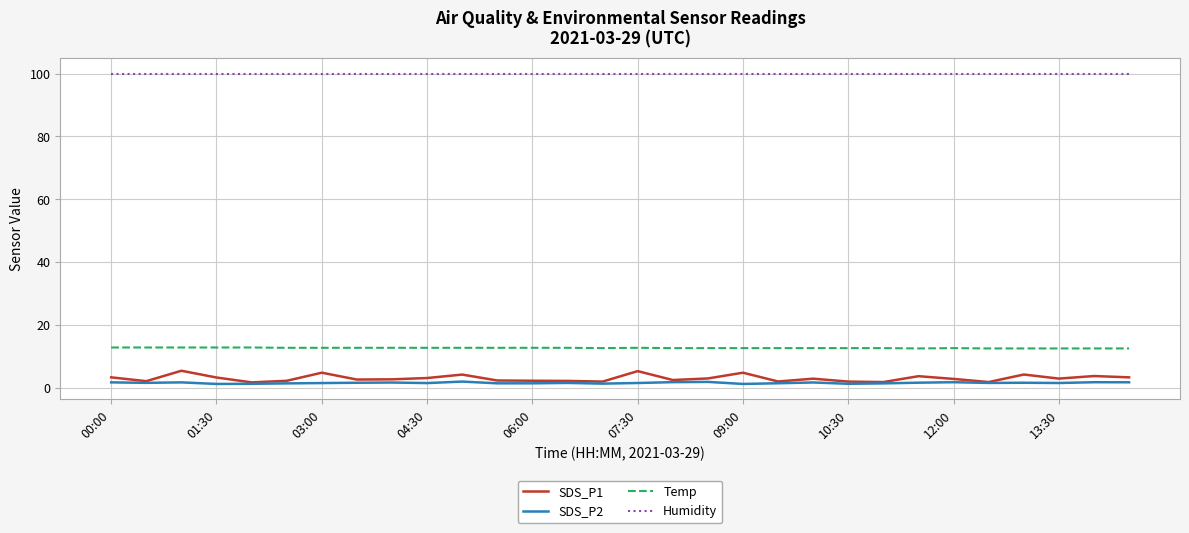

Which series has the largest total across all categories?

Humidity